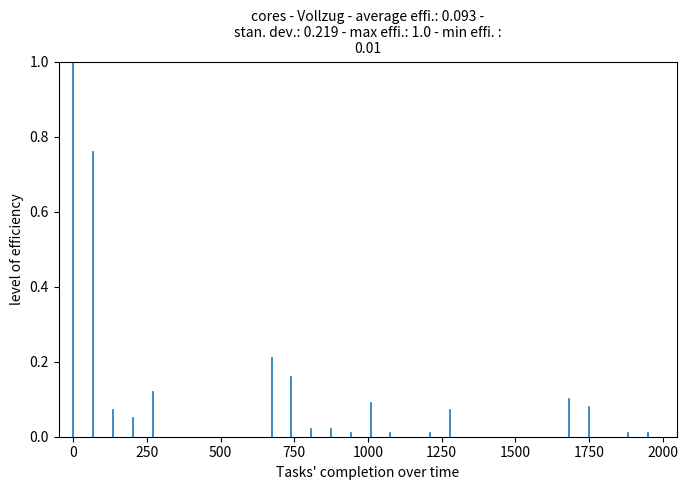

What is the approximate value at 0?

1